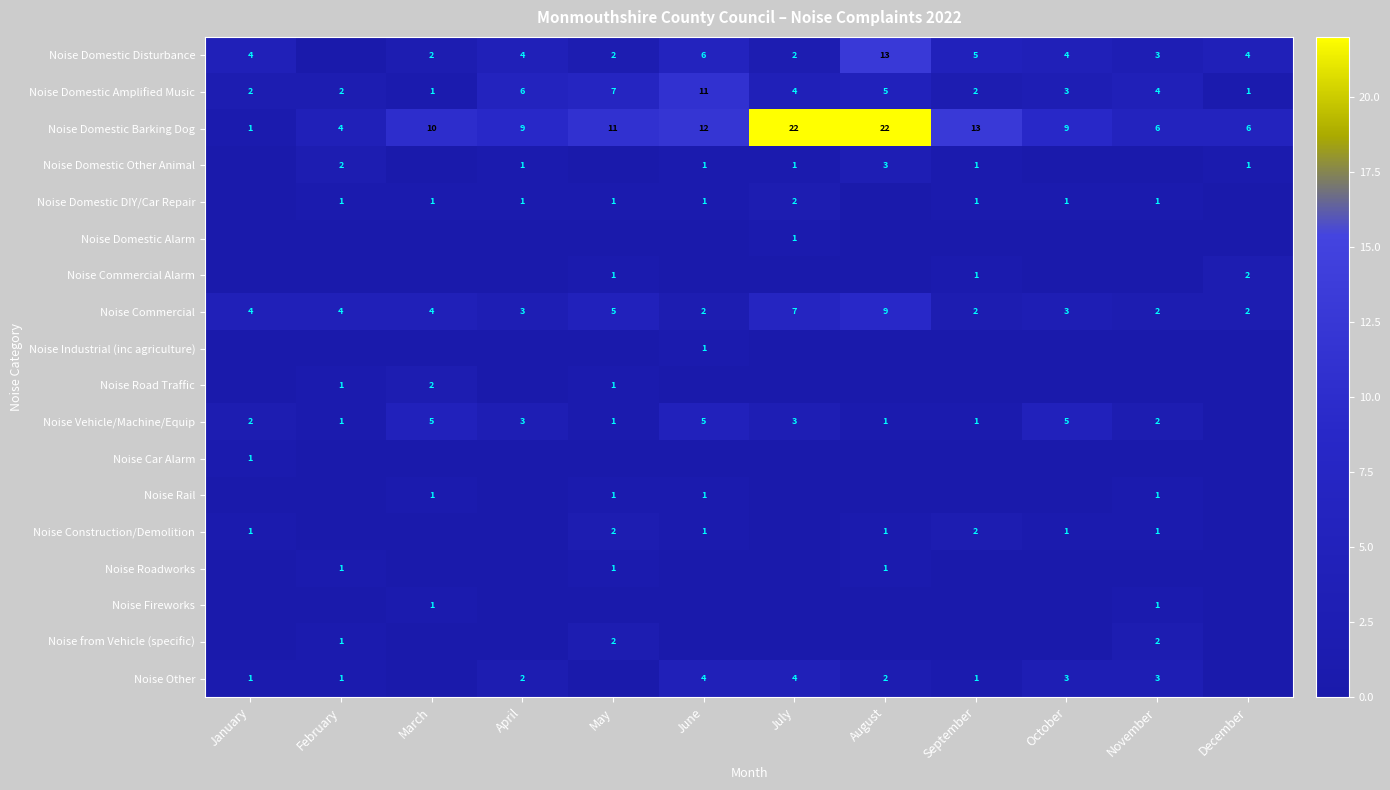

What is the difference between the second highest and minimum values in the Noise Commercial series?

5